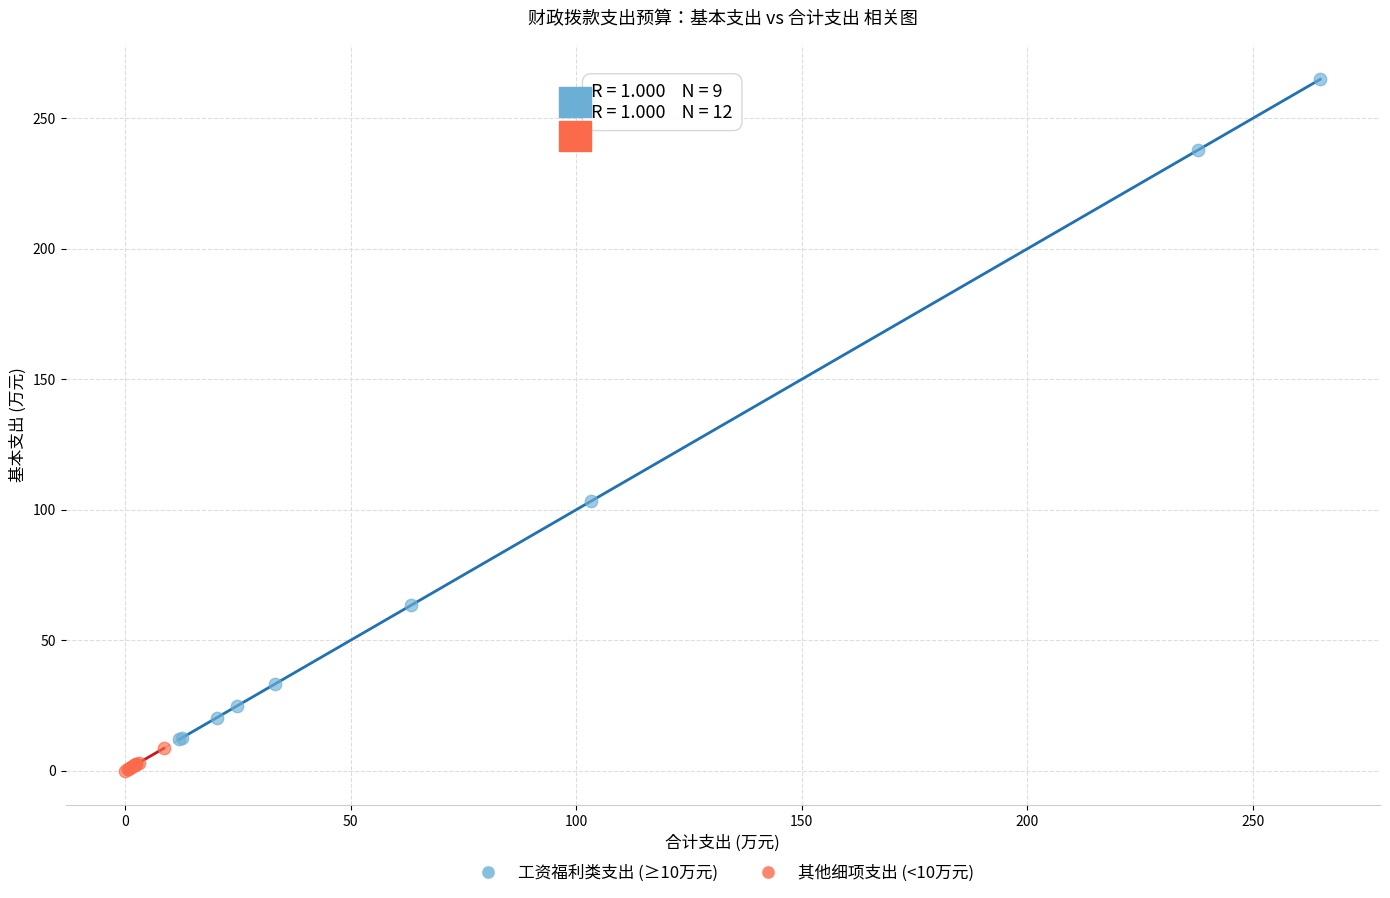

Which series reaches the maximum Y coordinate?

工资福利类支出 (≥10万元)